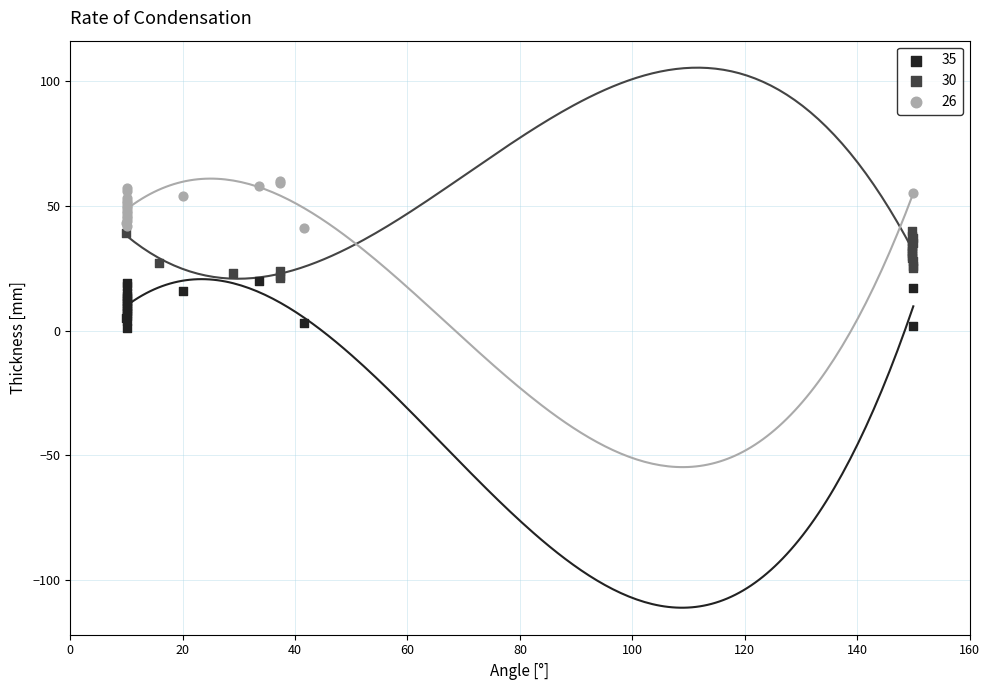

Which series contains the highest Y value?

26